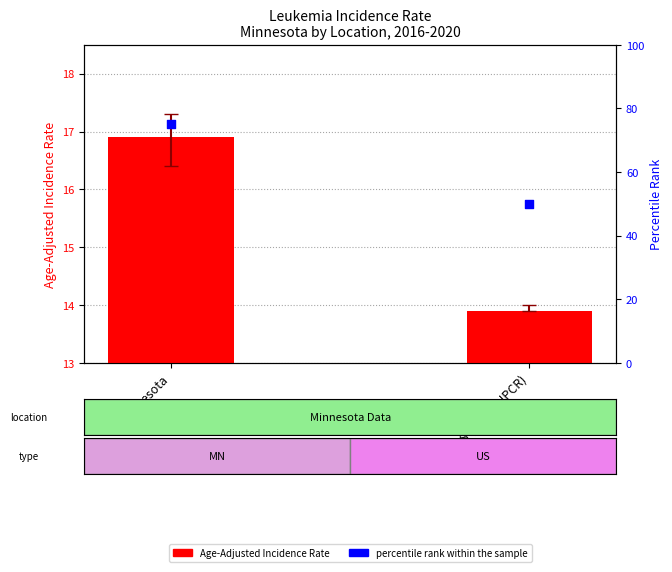

Is the value of percentile rank within the sample at US (SEER+NPCR) greater than the value of Age-Adjusted Incidence Rate at US (SEER+NPCR)?

Yes